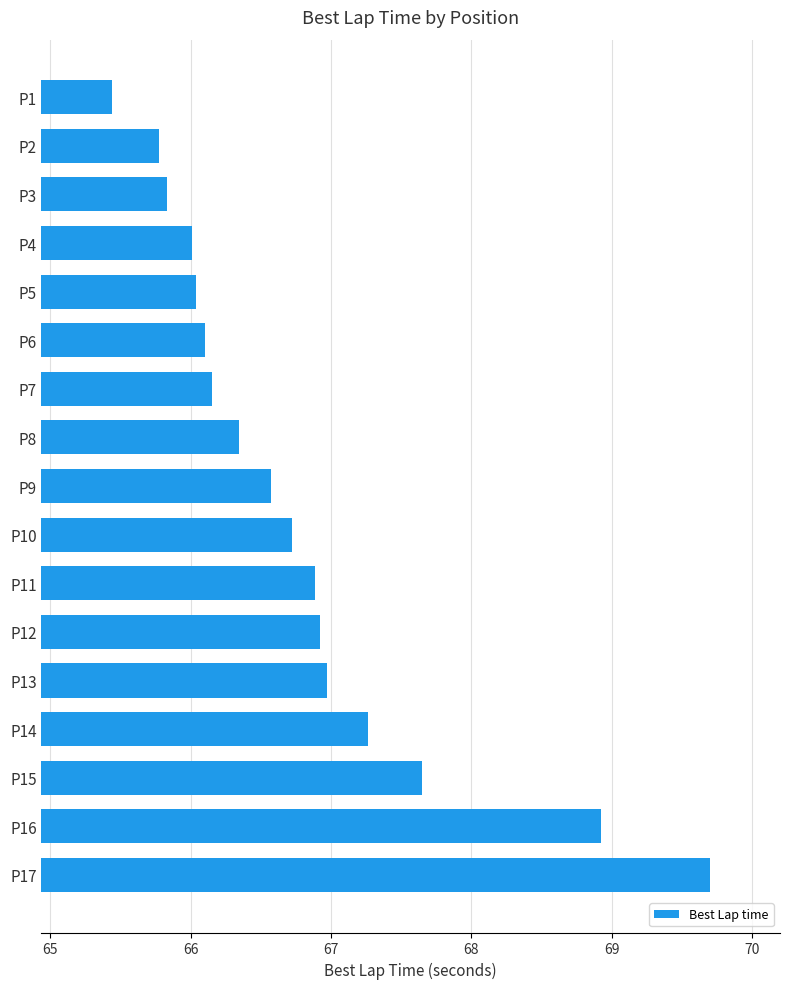

What is the value of the 5th bar from the top?

66.0